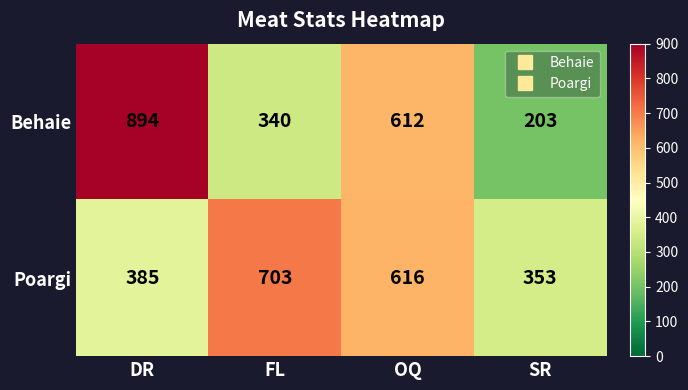

What is the difference between the maximum and second lowest values in the Poargi series?

318